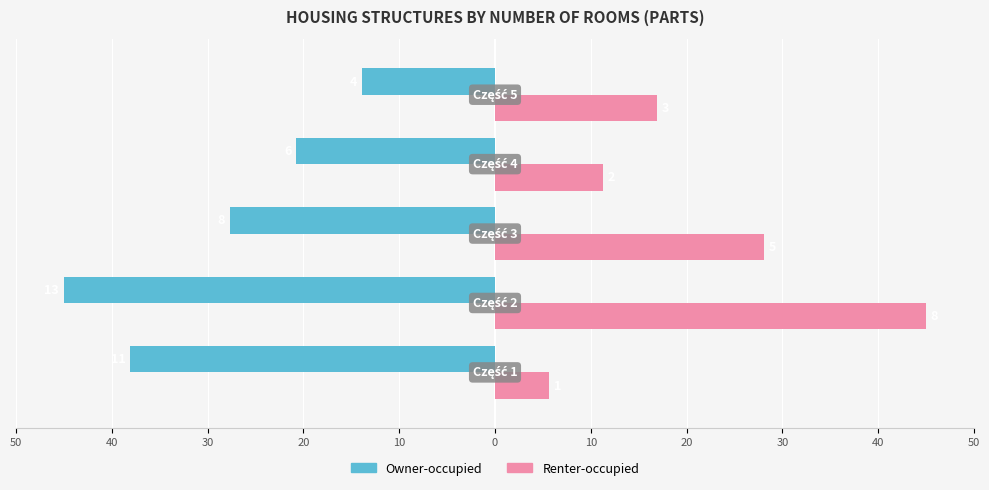

What are all the series names shown in the legend?

Owner-occupied, Renter-occupied